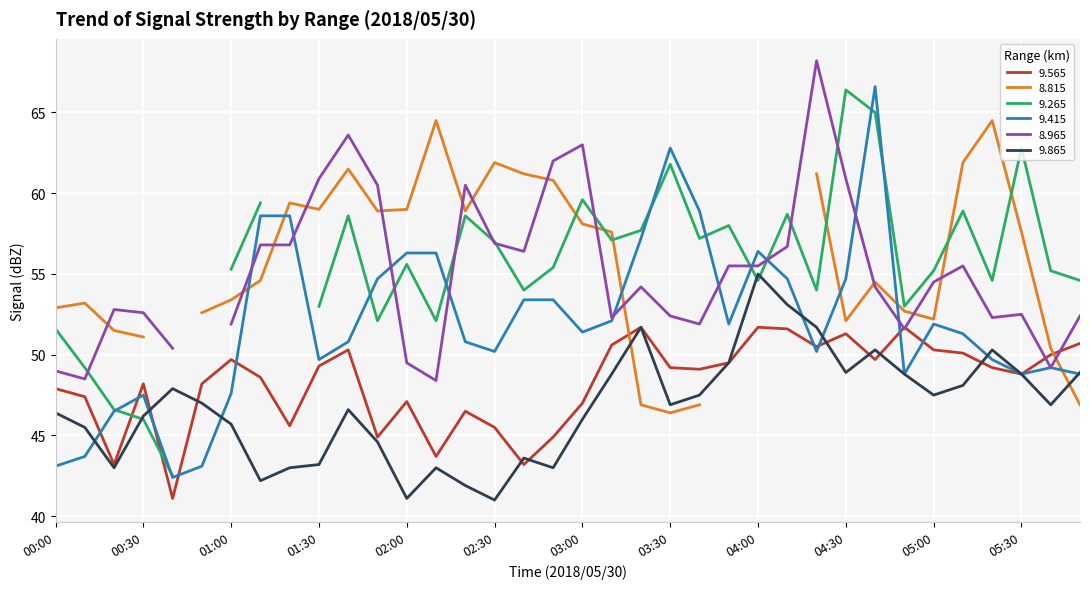

Between 00:40 and 01:50, which is larger?

01:50